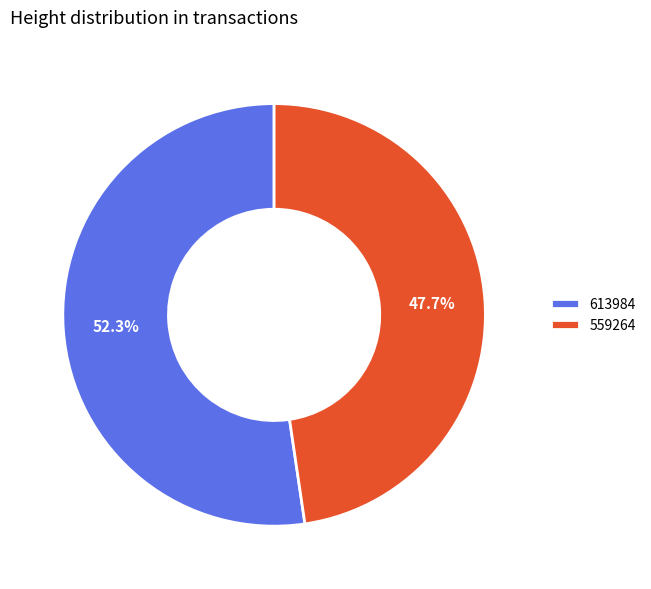

Rank the categories by value from highest to lowest.

613984, 559264